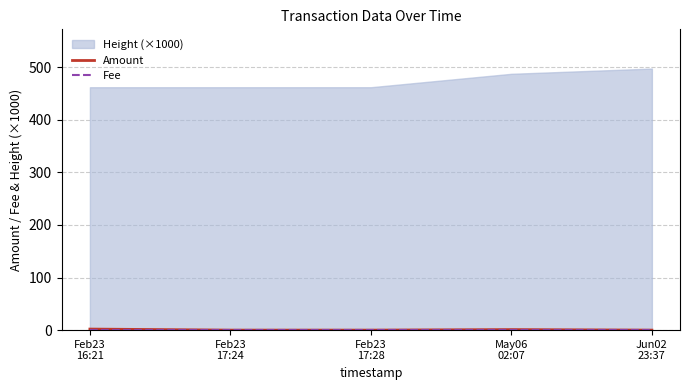

At how many categories does at least one series exceed 0?

5